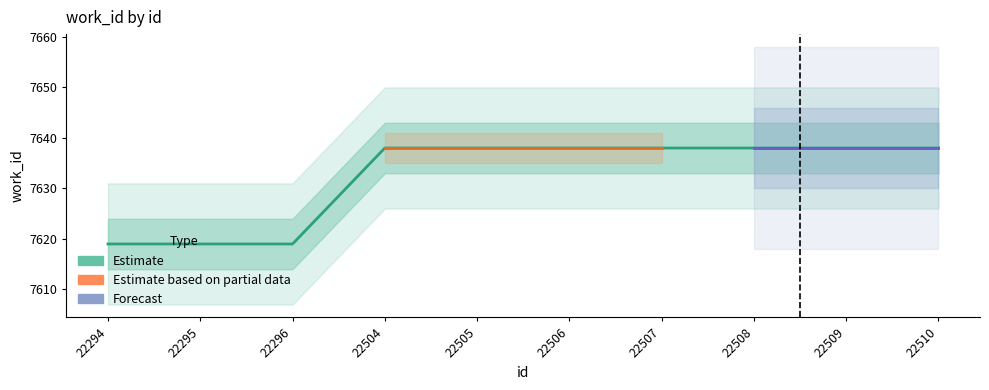

What is the change in value from 22295 to 22509?

+19